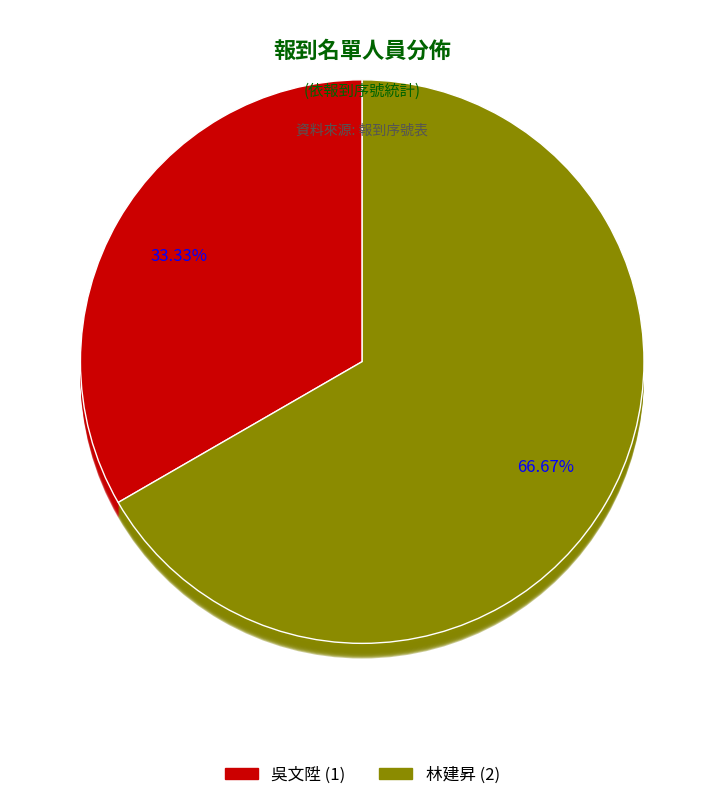

Which slice is the smallest?

吳文陞